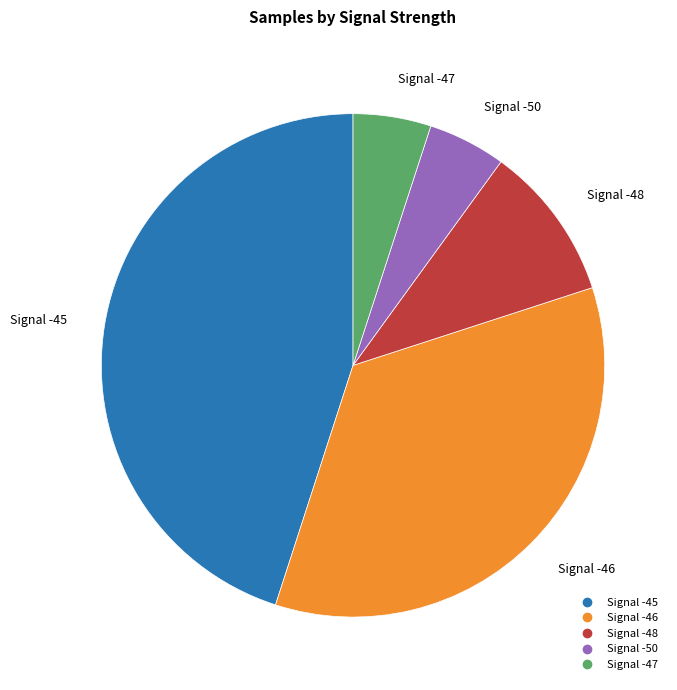

How many segments does this pie chart have?

5